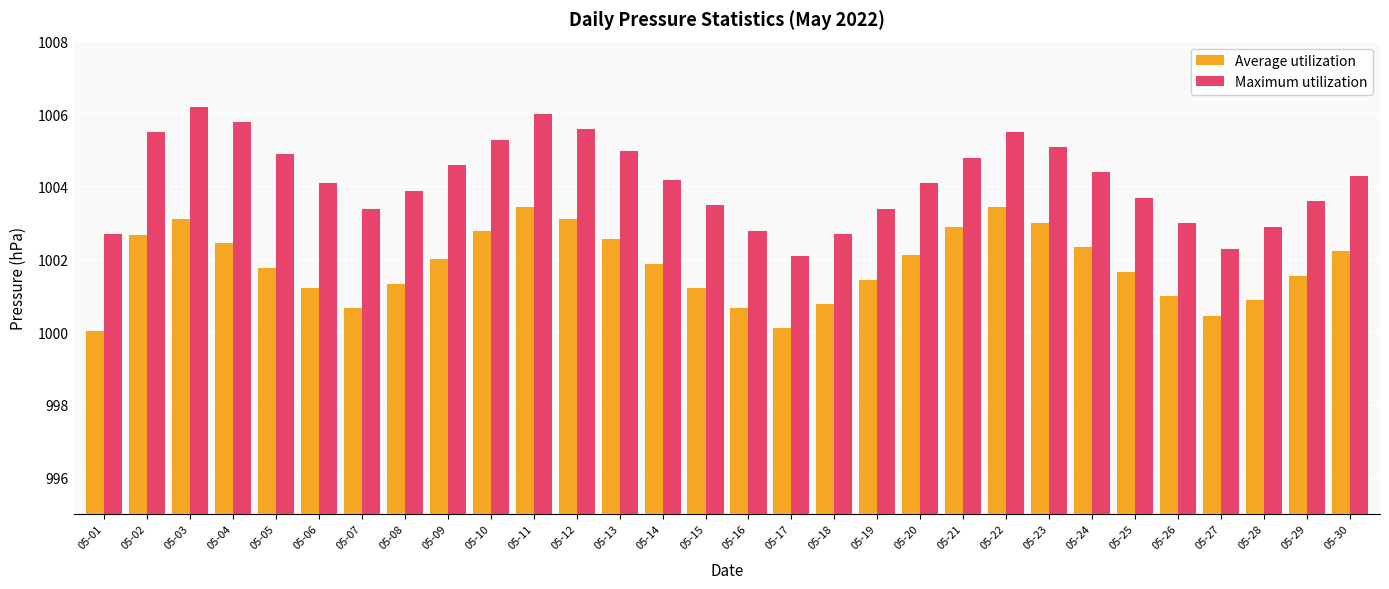

Rank the series by their average value, from highest to lowest.

Maximum utilization, Average utilization